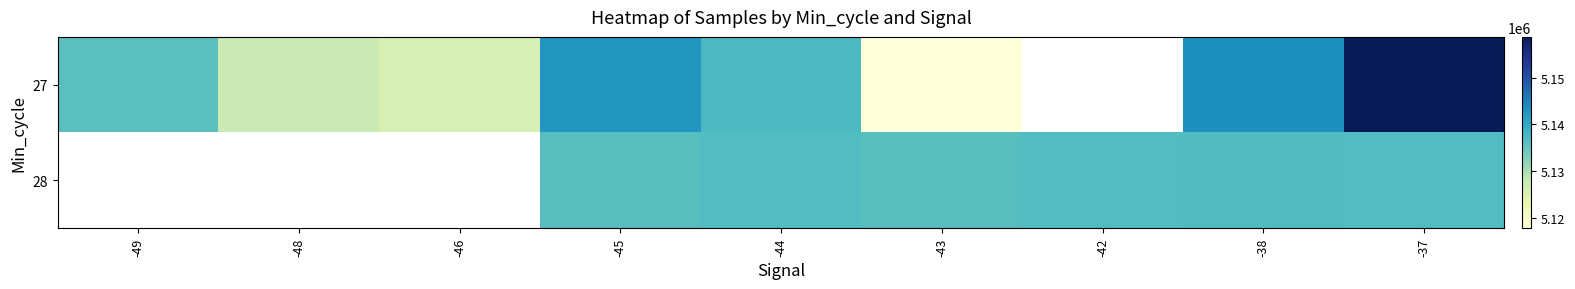

Rank the categories by 28 value from lowest to highest.

-43, -49, -48, -46, -45, -44, -42, -37, -38